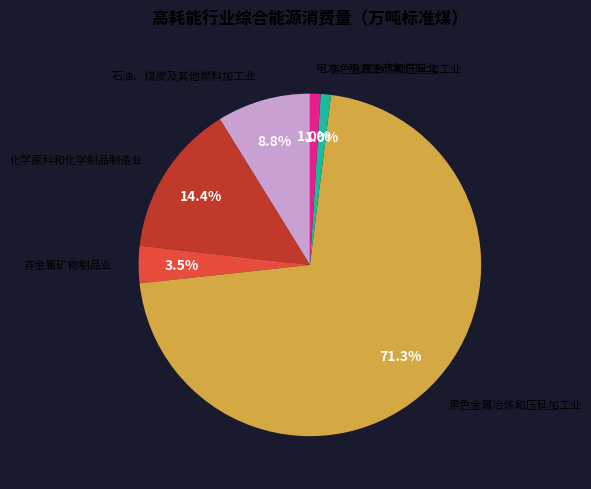

Combined, what portion of the pie is 非金属矿物制品业 and 电力、热力生产和供应业?

4.5%